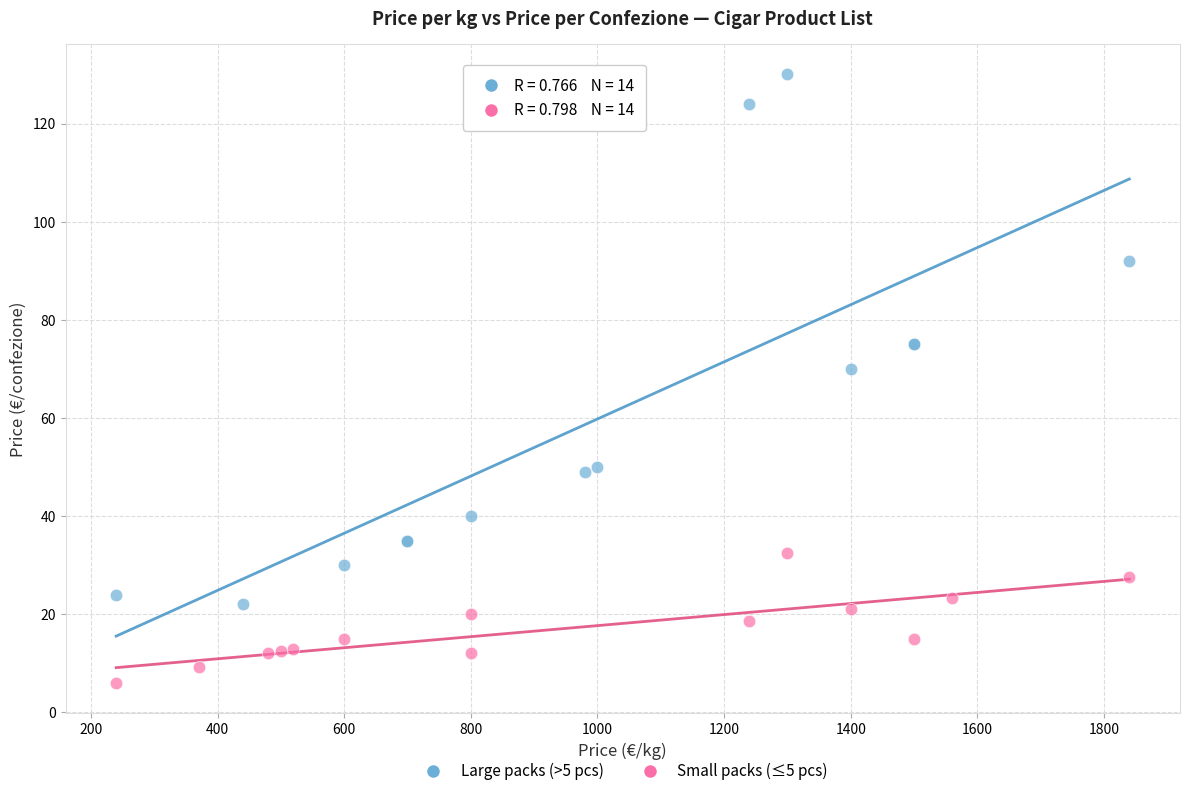

Which series contains the highest Y value?

Large packs (>5 pcs)